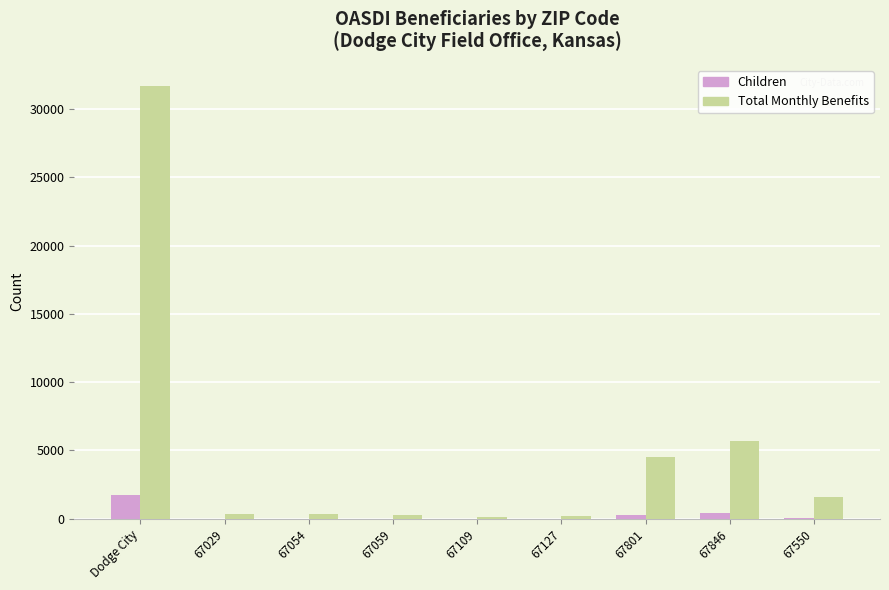

Which series has the widest spread of values?

Total Monthly Benefits